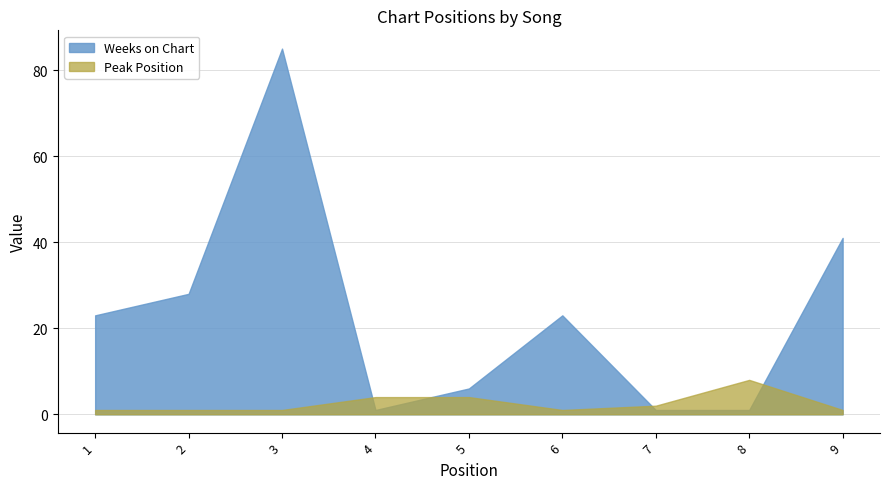

Which series has the widest spread of values?

Weeks on Chart